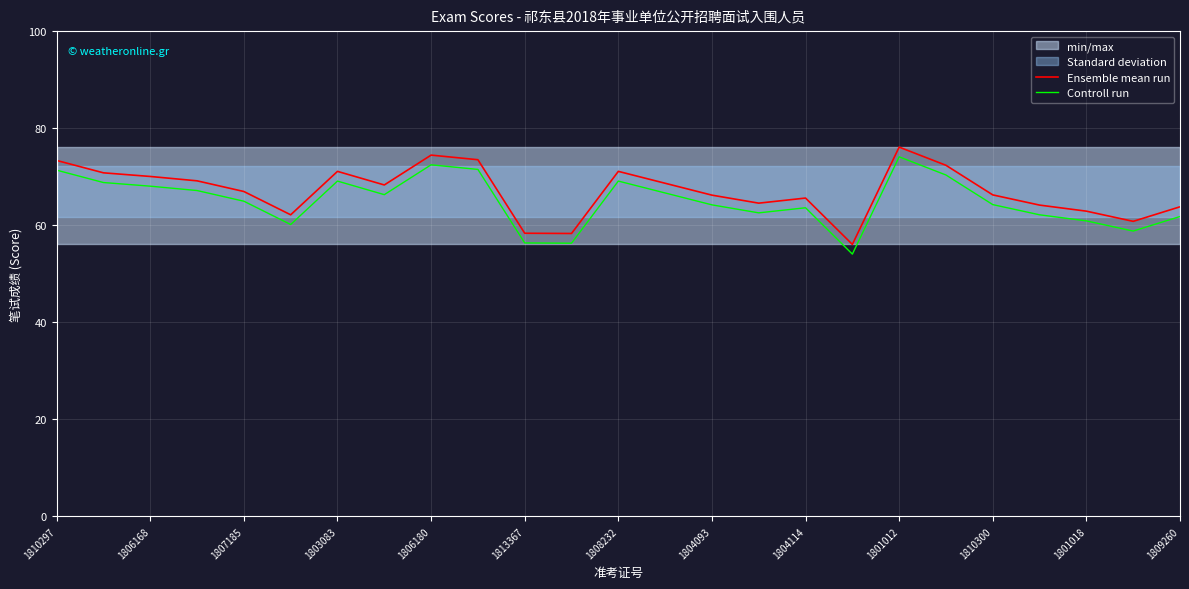

The Ensemble mean run series shows 74.5 at 1806180. True or false?

True